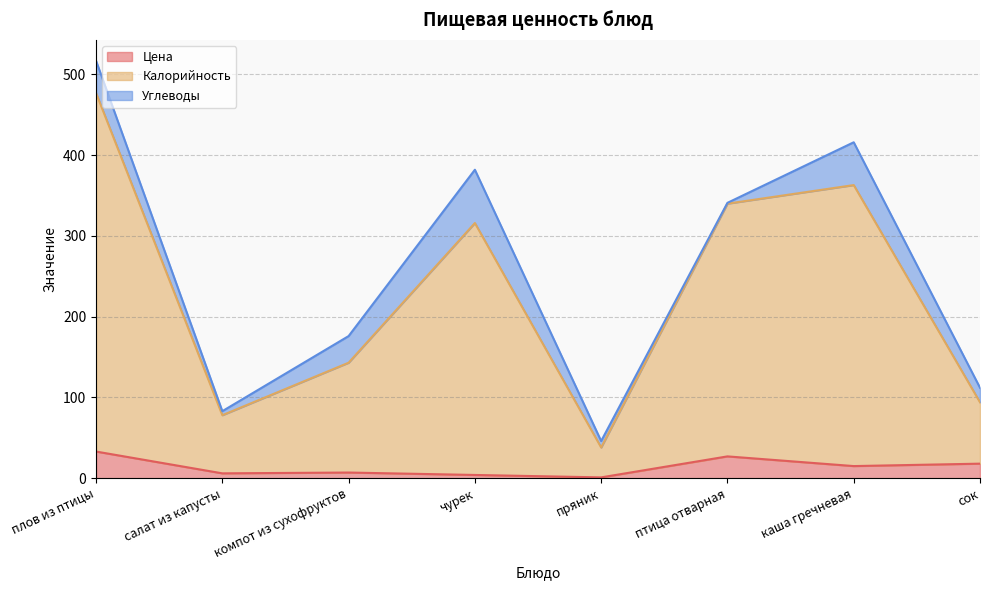

What is the total value across all series at плов из птицы?

517